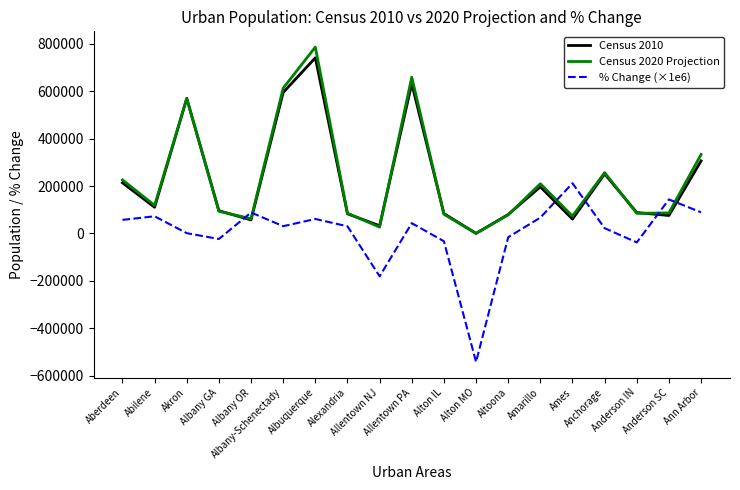

Where is the first local minimum for Census 2020 Projection?

Abilene